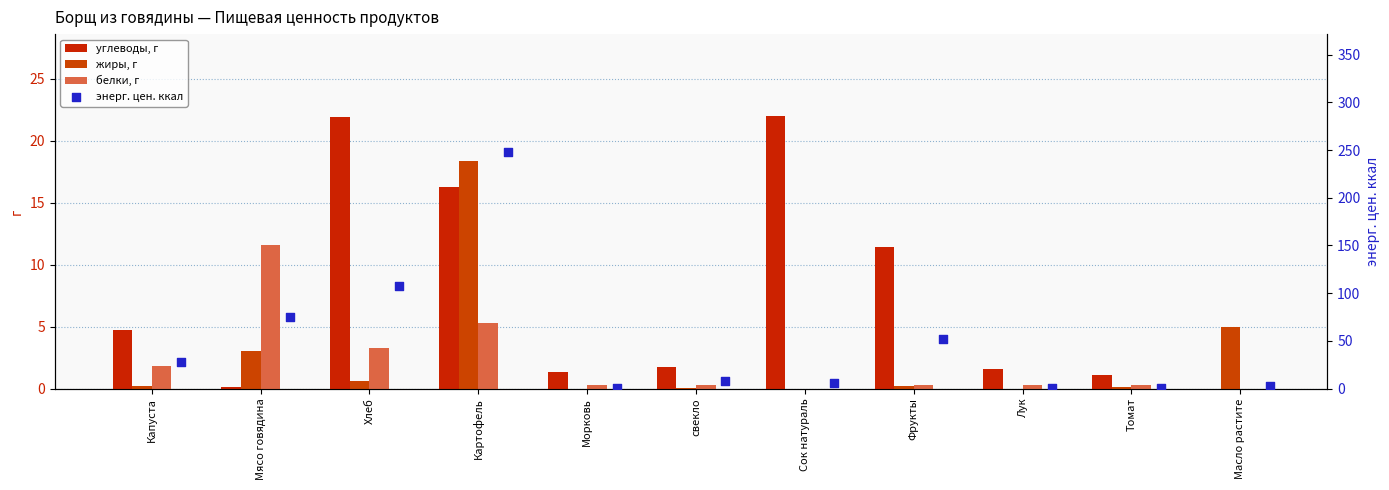

What are all the series names shown in the legend?

углеводы, г, жиры, г, белки, г, энерг. цен. ккал